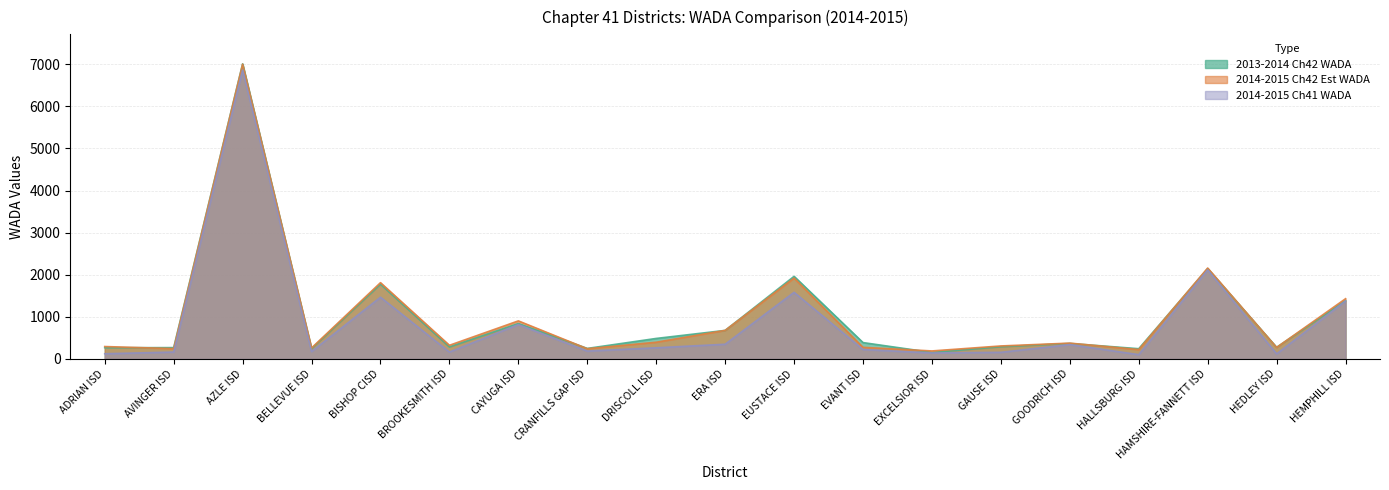

Between HAMSHIRE-FANNETT ISD and GAUSE ISD, which is larger?

HAMSHIRE-FANNETT ISD